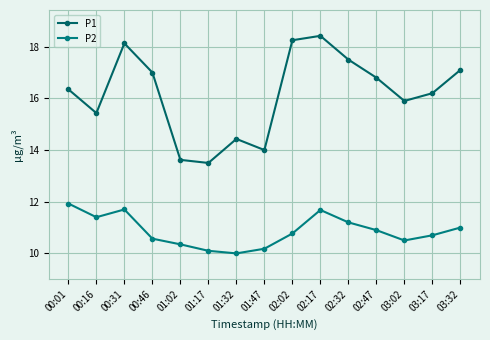

True or false: P2 and P1 cross at least once.

False